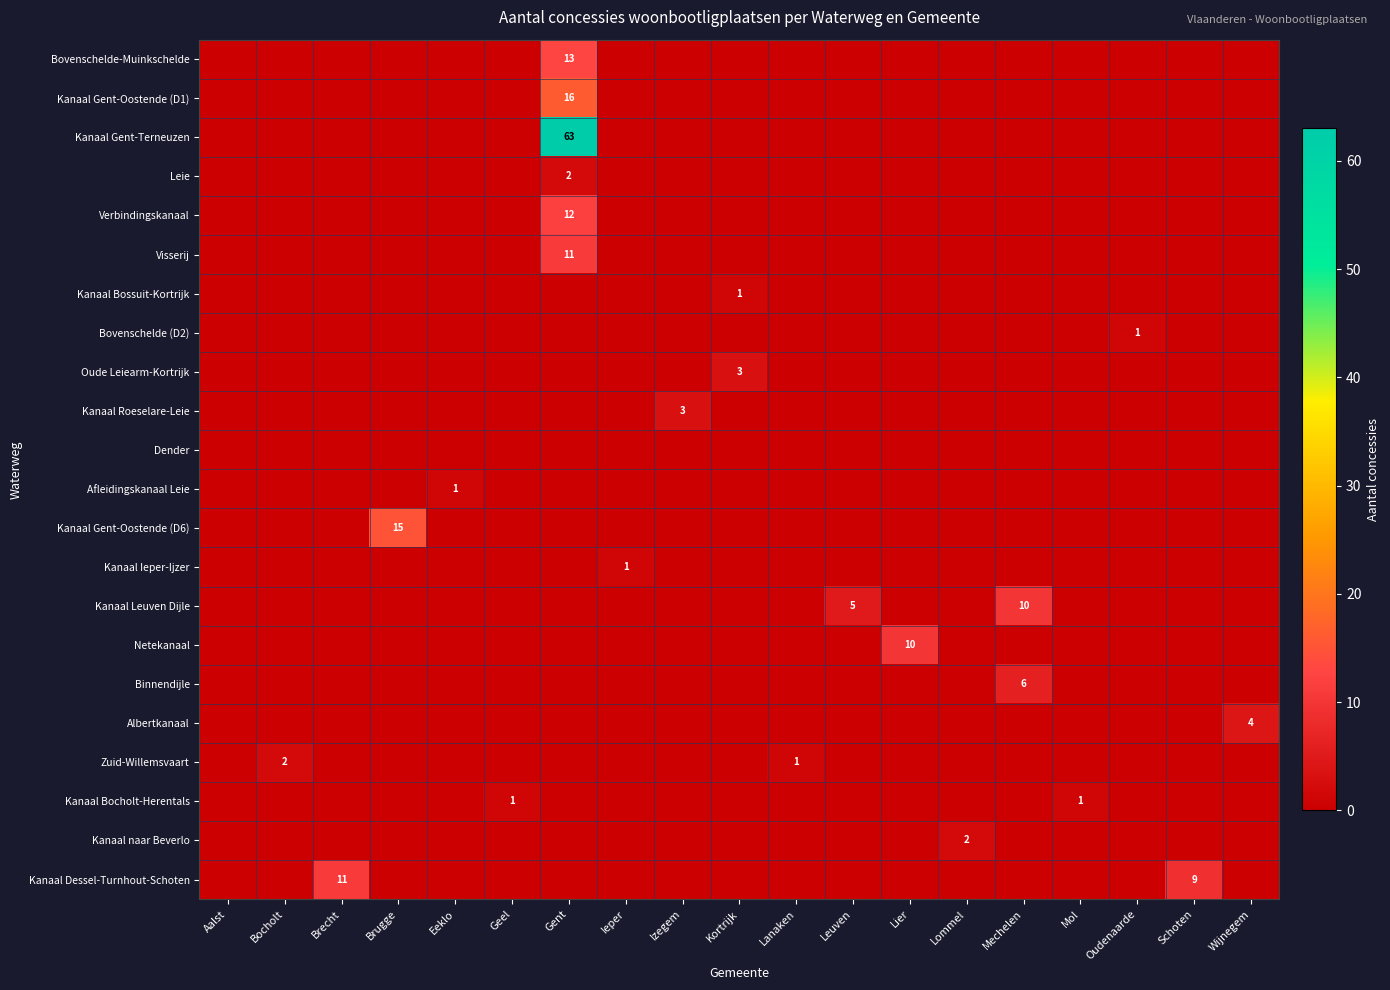

What is the difference between the highest and lowest values at Gent?

63